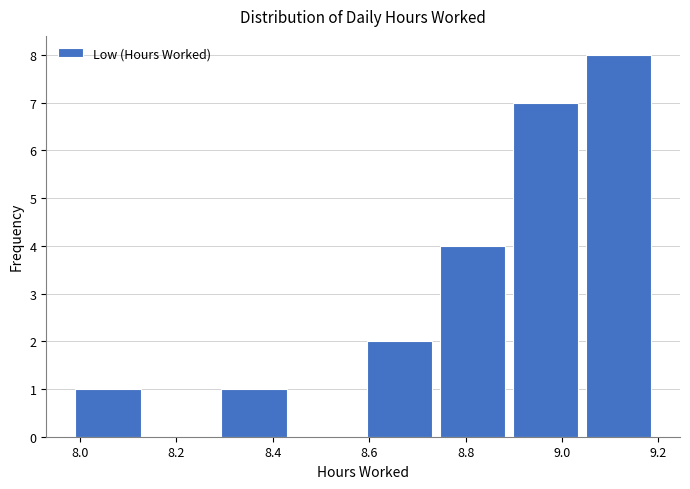

Over which range of the x-axis is the bar tallest?

9.04 to 9.20